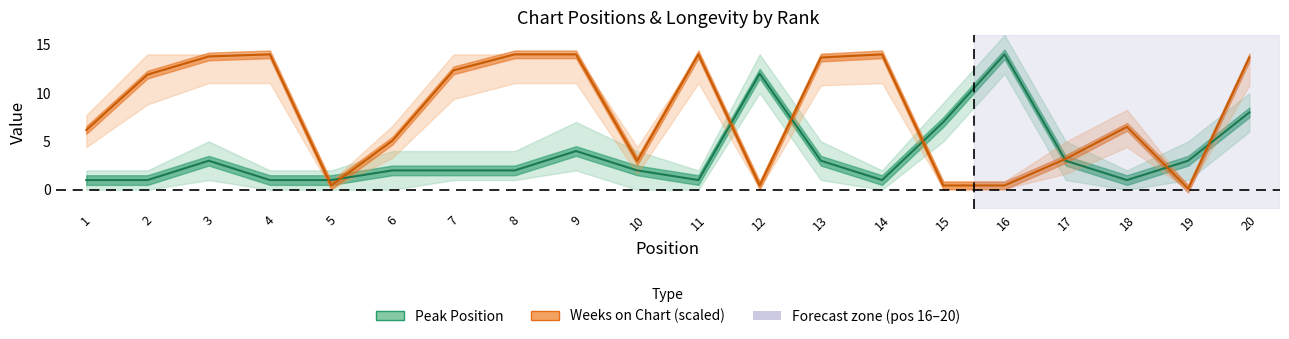

What is the difference between the second highest and second lowest values in the Peak Position series?

11.0